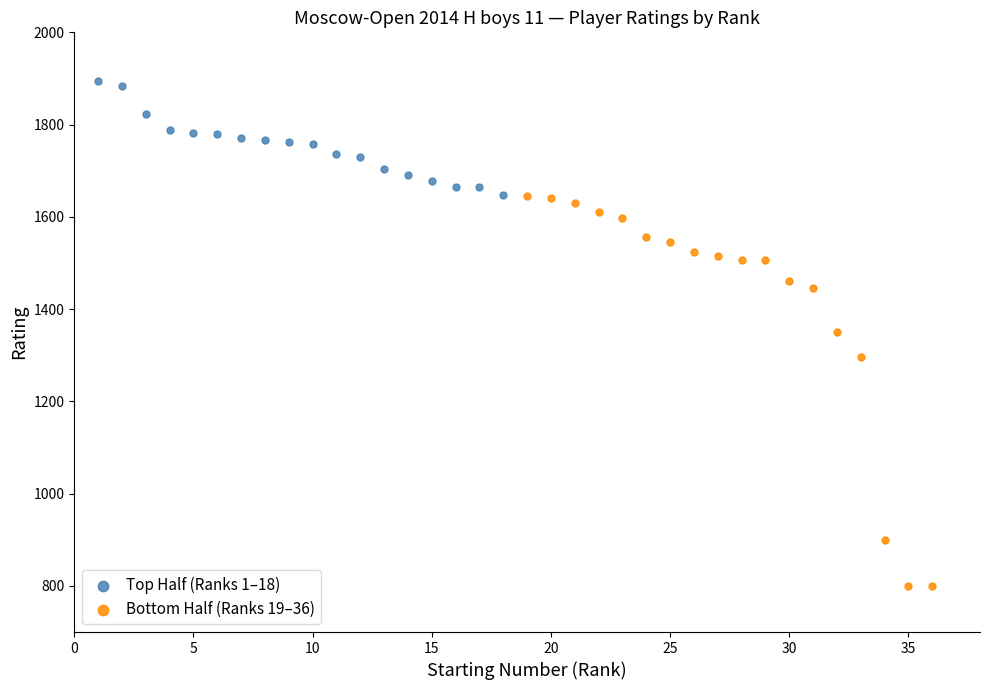

Which series reaches the maximum Y coordinate?

Top Half (Ranks 1–18)